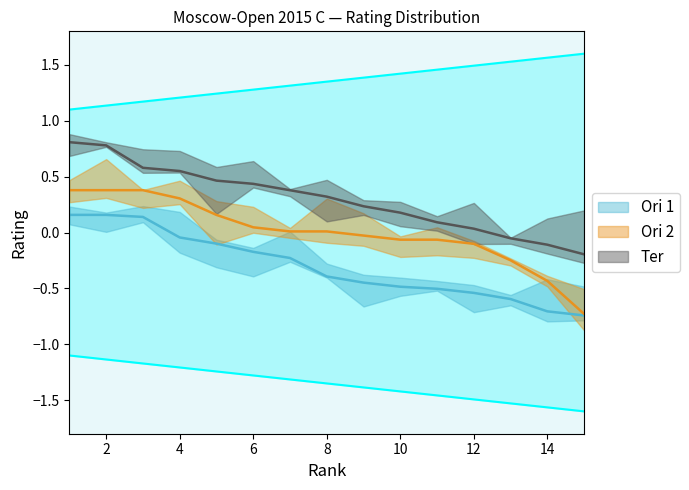

What is the spread (max minus min) of values at 8?

0.7